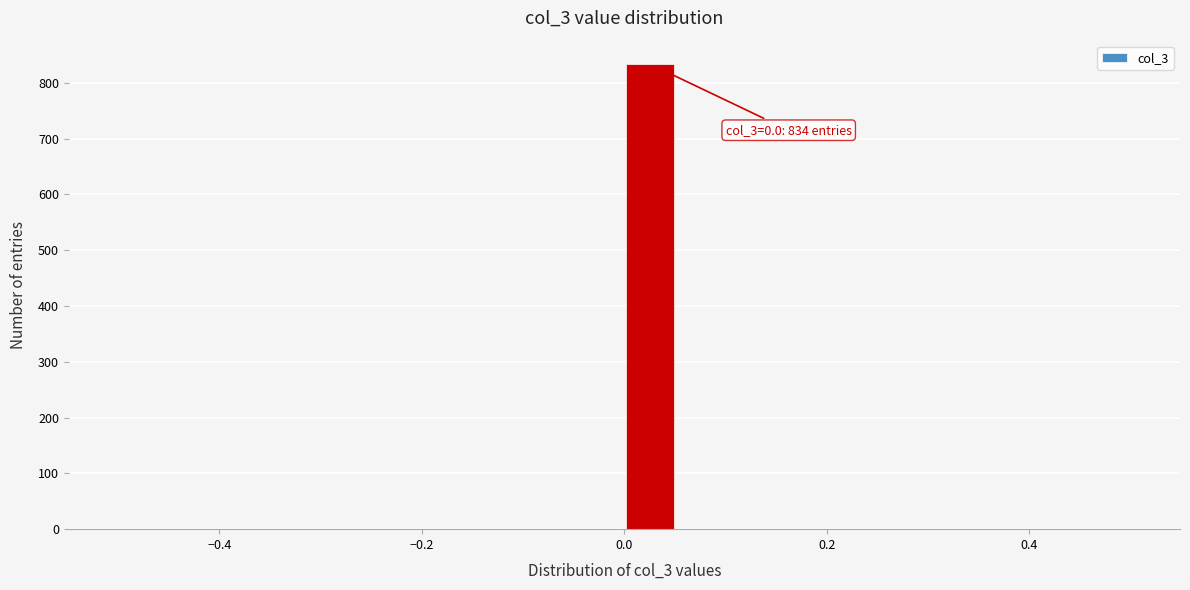

Around what value on the x-axis is the tallest bar? Give the approximate position of its centre, as read against the axis.

0.02